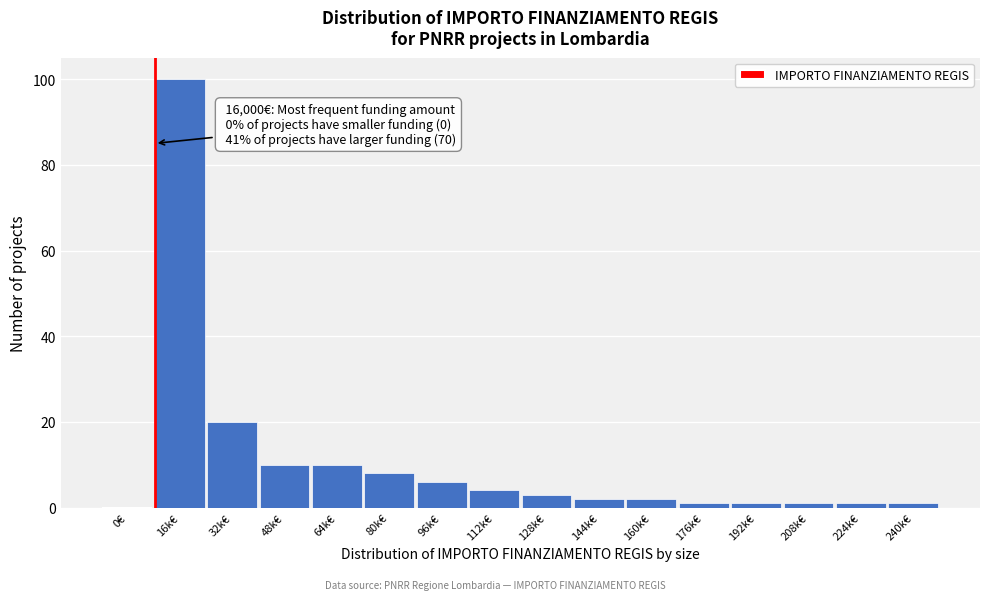

Reading left to right, extract all data points from this chart.

0€=0	16k€=100	32k€=20	48k€=10	64k€=10	80k€=8	96k€=6	112k€=4	128k€=3	144k€=2	160k€=2	176k€=1	192k€=1	208k€=1	224k€=1	240k€=1